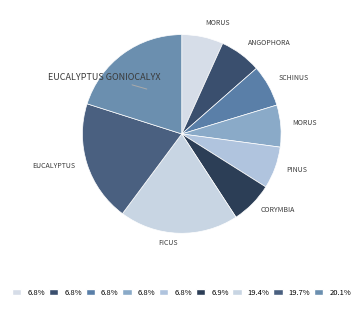

Count the number of slices in the pie.

9